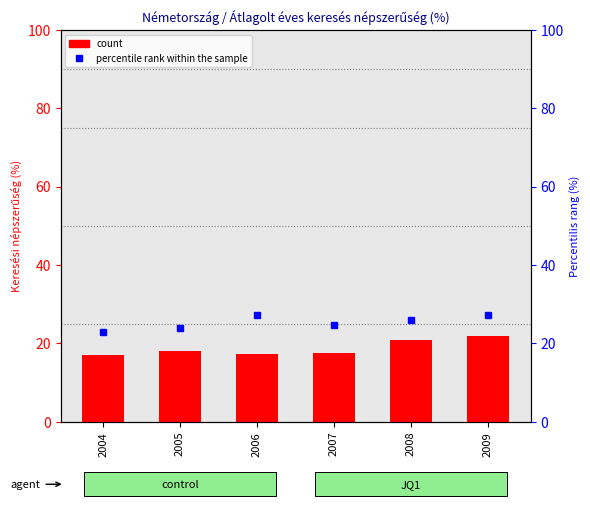

The value of Adidas (percentile rank) at 2007 is 24.7. True or false?

True